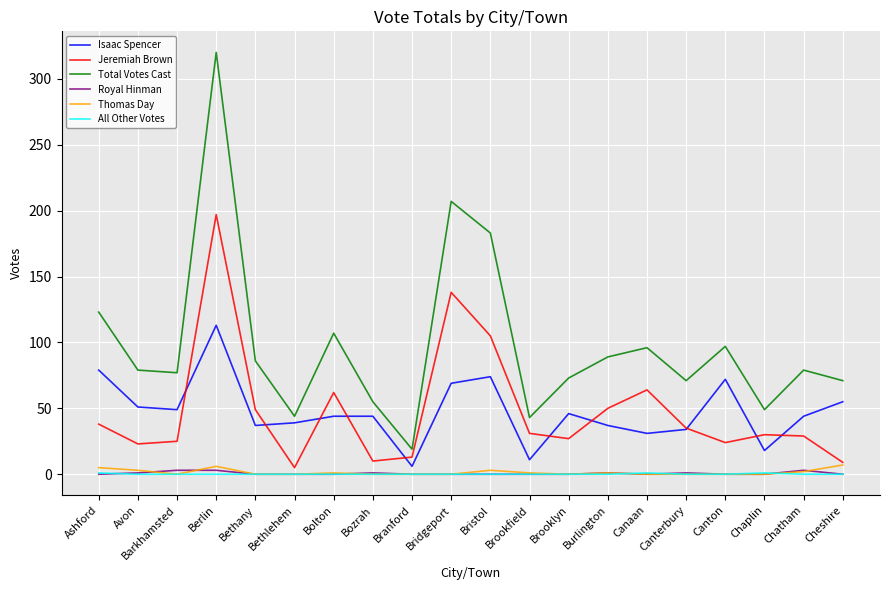

What is the total value across all series at Berlin?

639